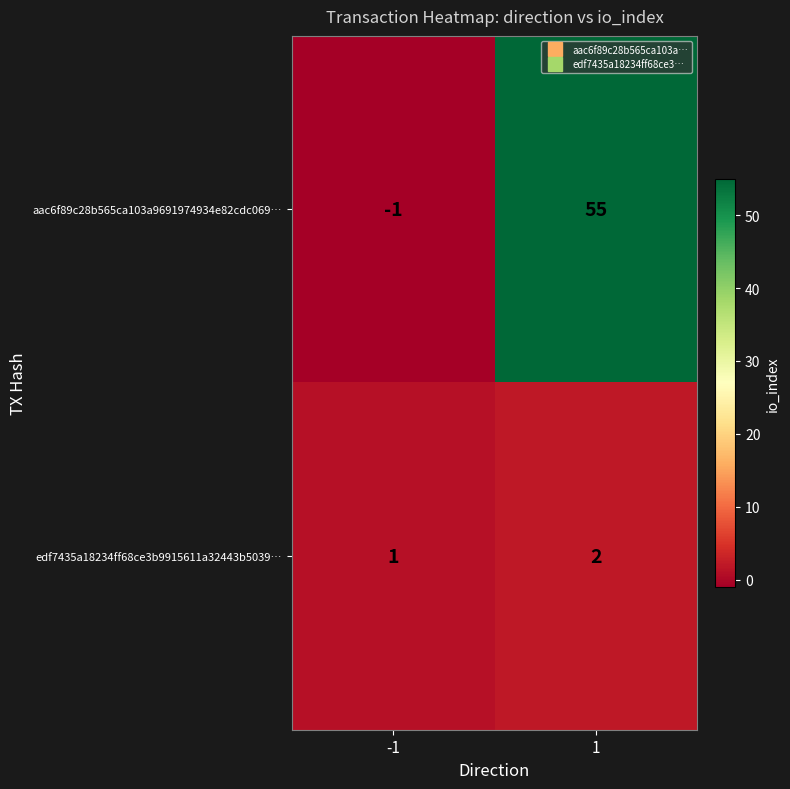

Read the aac6f89c28b565ca103a9691974934e82cdc069… value at 1, to the nearest 10.

60